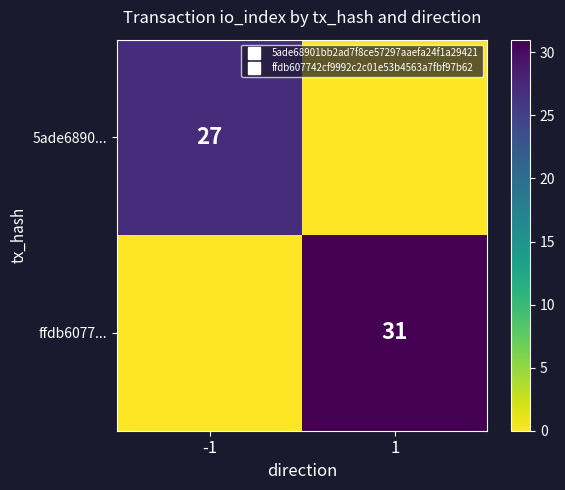

Count the 5ade6890... values in the range 0 to 27.

2